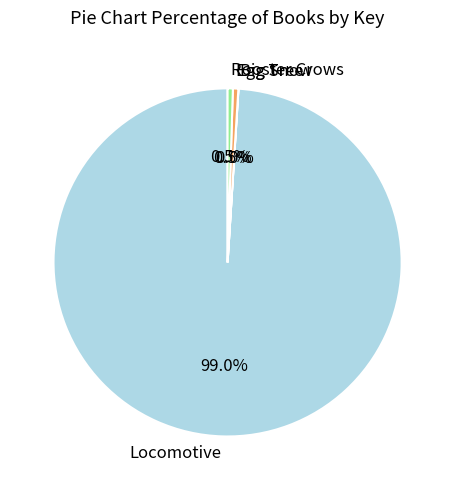

What portion of the pie excludes Rooster Crows?

99.5%